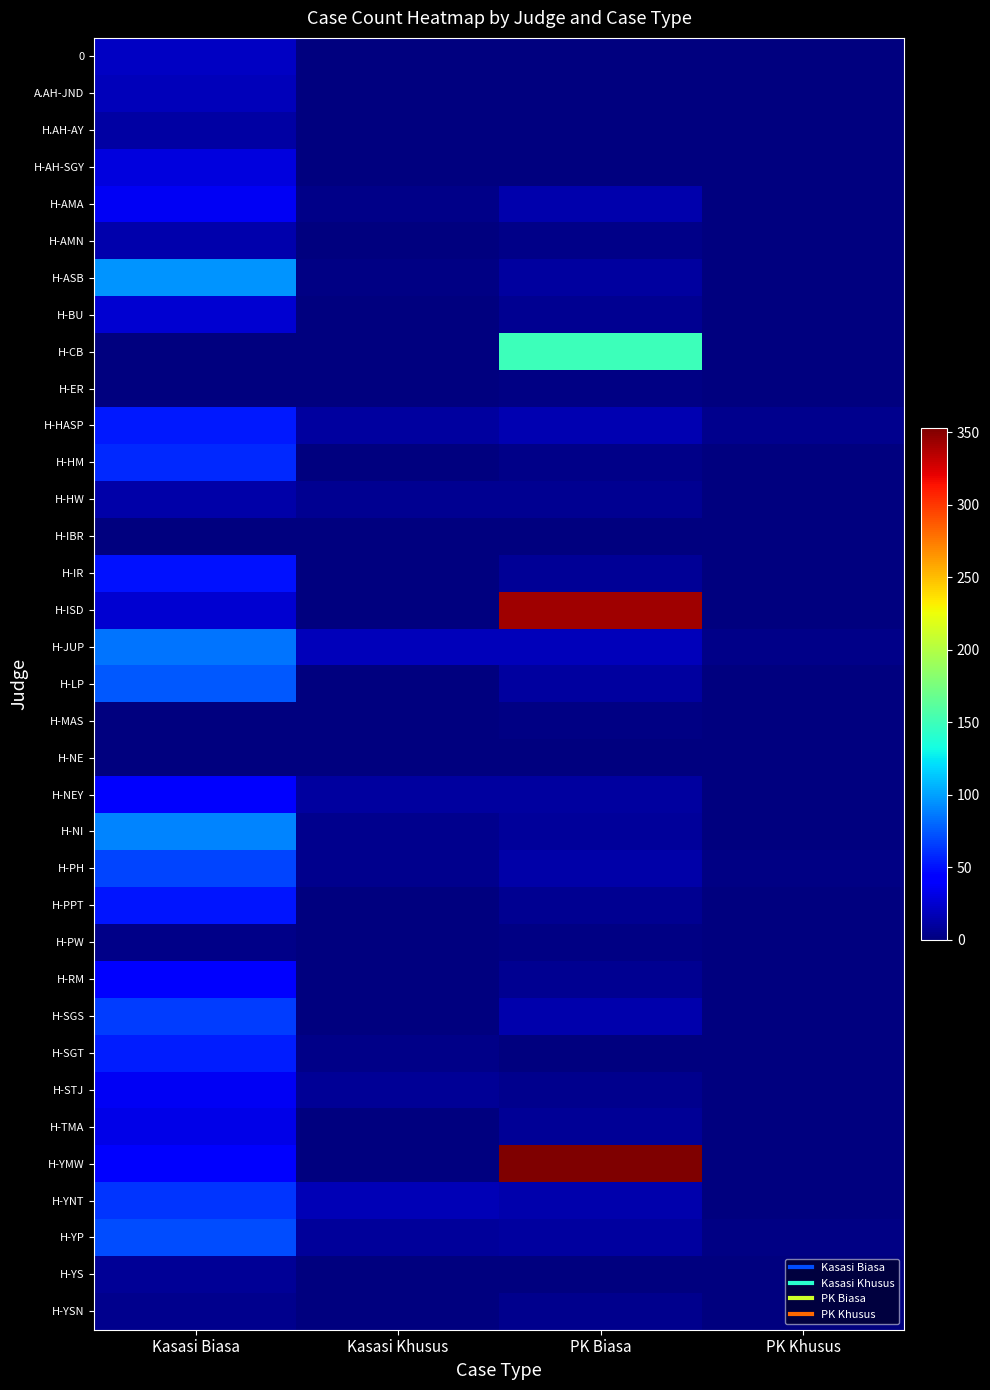

At how many categories does at least one series exceed 62?

2